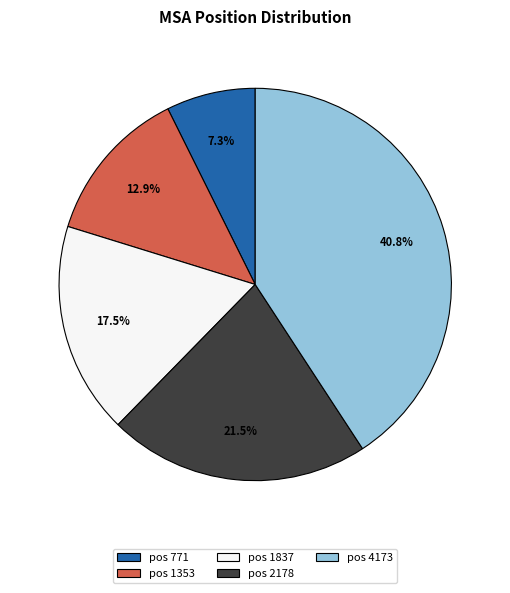

Which category has the smallest portion of the pie?

pos 771